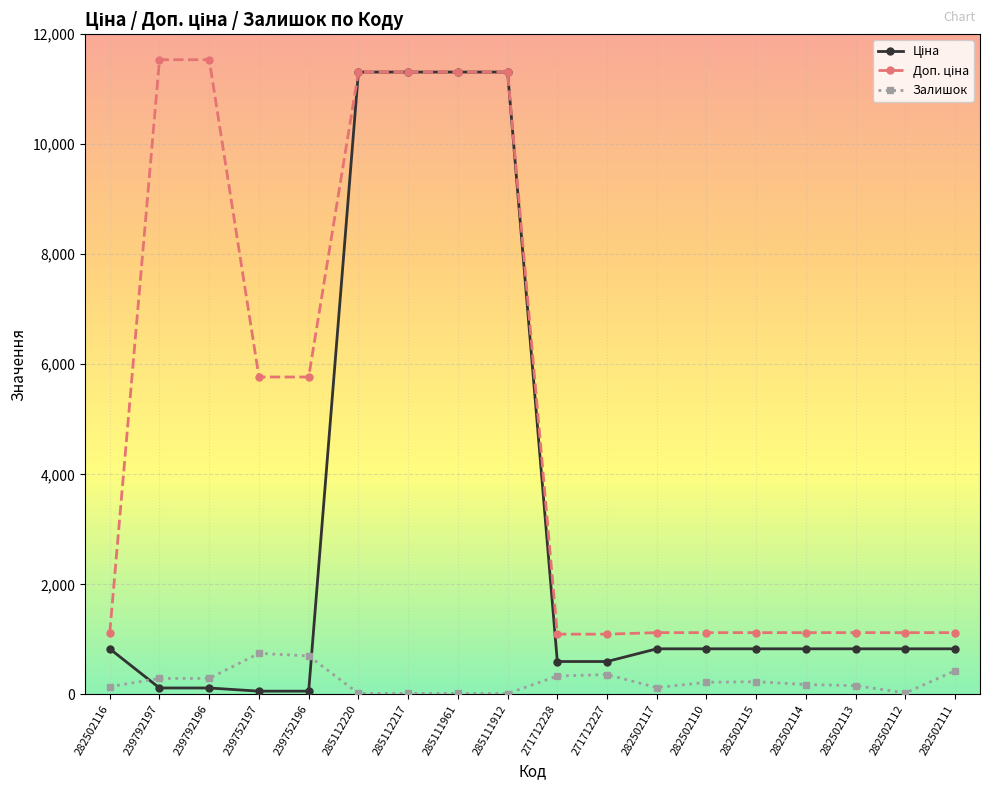

What is the maximum value shown in the chart?

11537.0